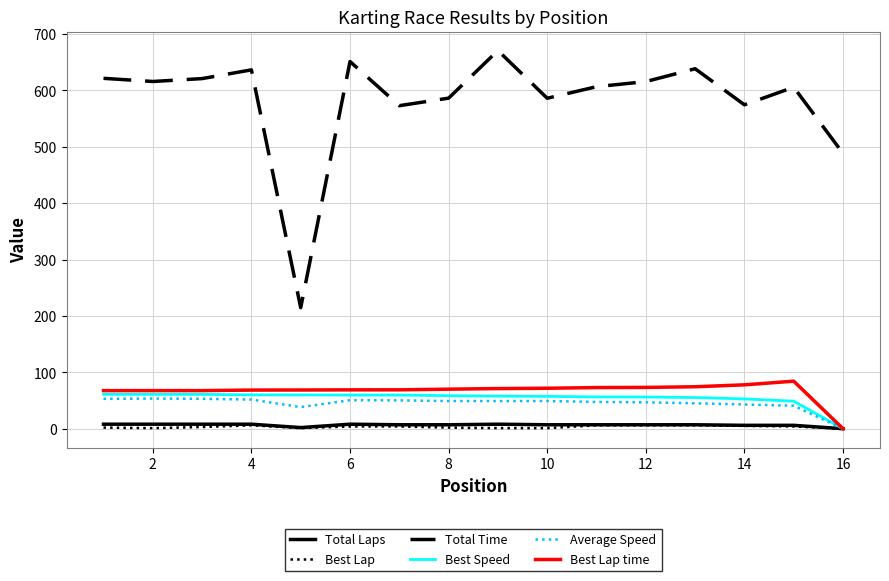

Which series has the largest total across all categories?

Total Time